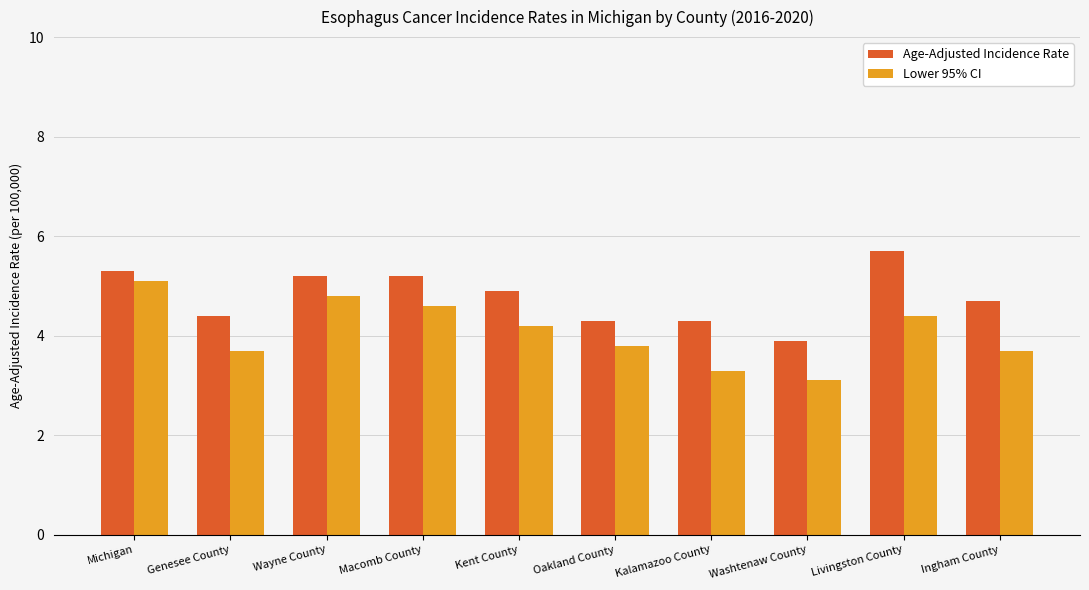

What position from the left is Michigan?

1